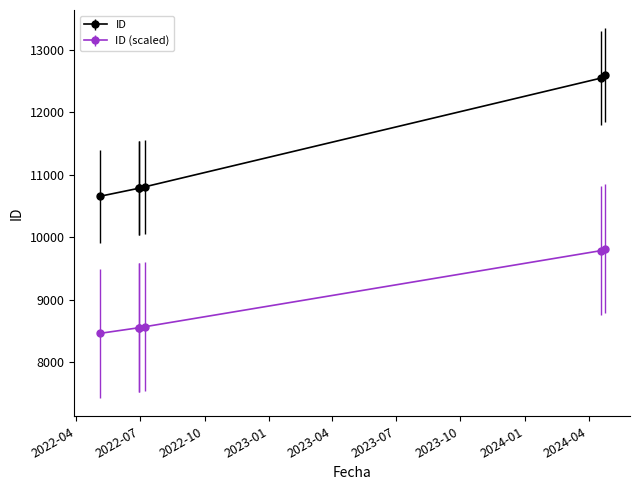

What is the maximum value shown in the chart?

12594